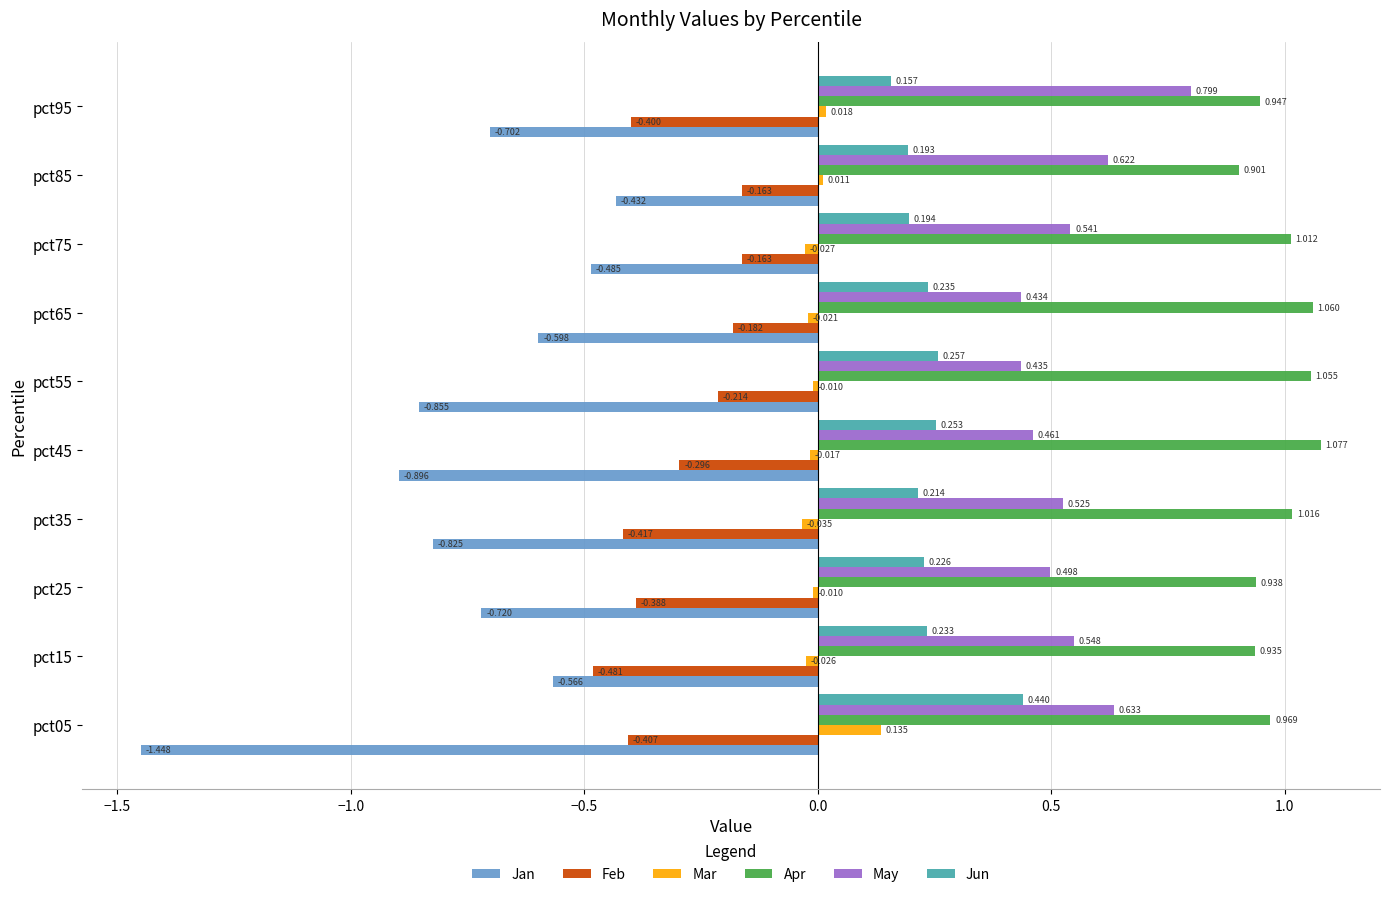

Which series has the largest range (max minus min)?

Jan